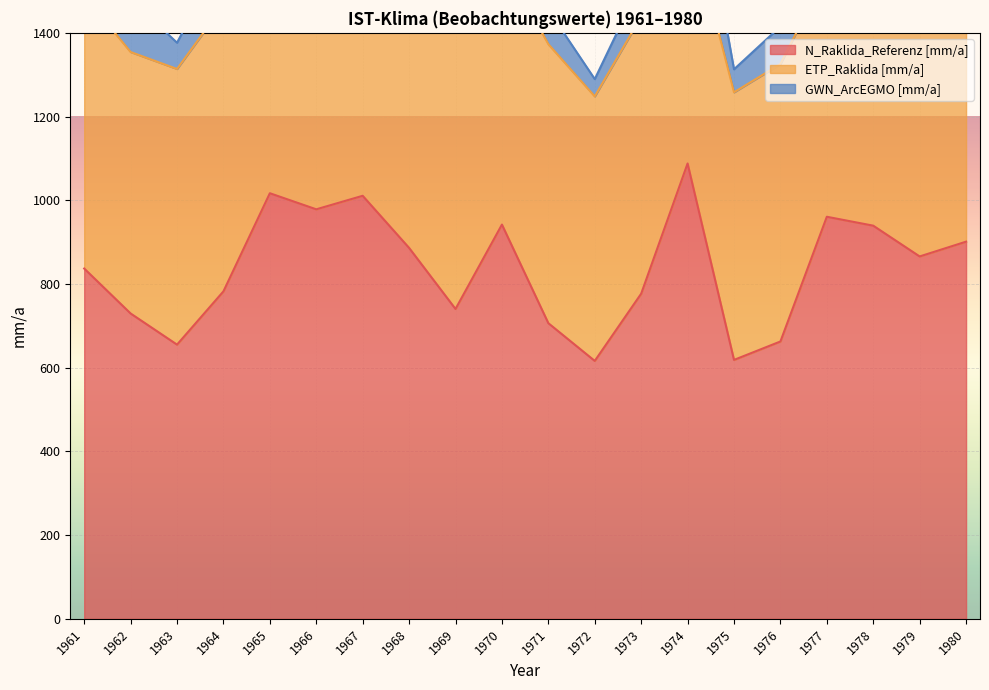

At which category does N_Raklida_Referenz [mm/a] reach its first local valley?

1963